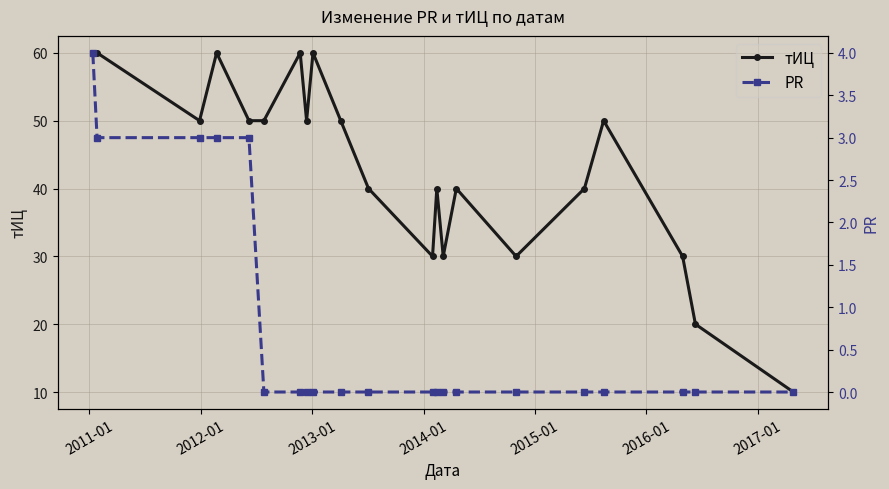

How many interior local valleys does the тИЦ series have?

5